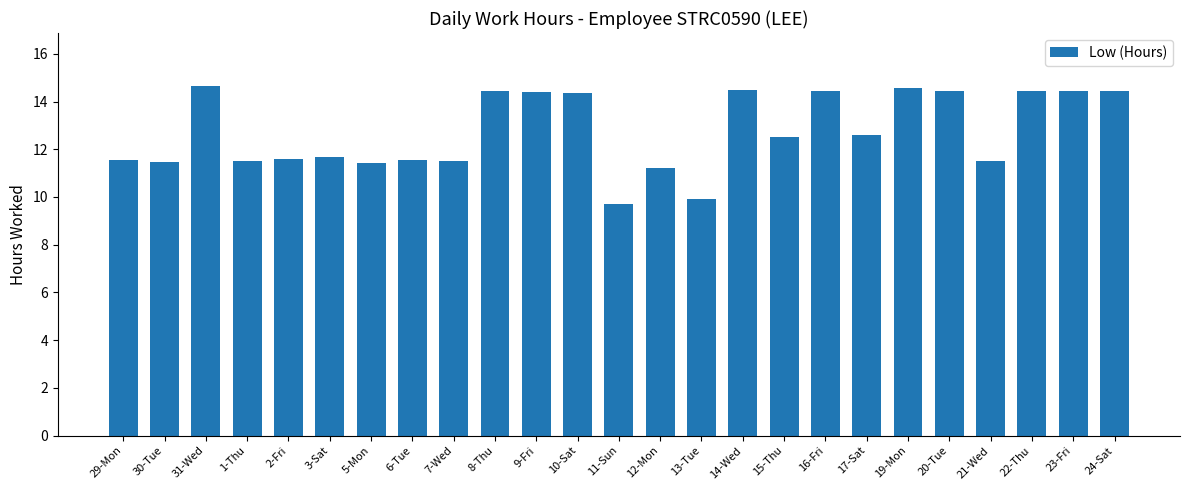

What is the smallest value displayed?

9.7